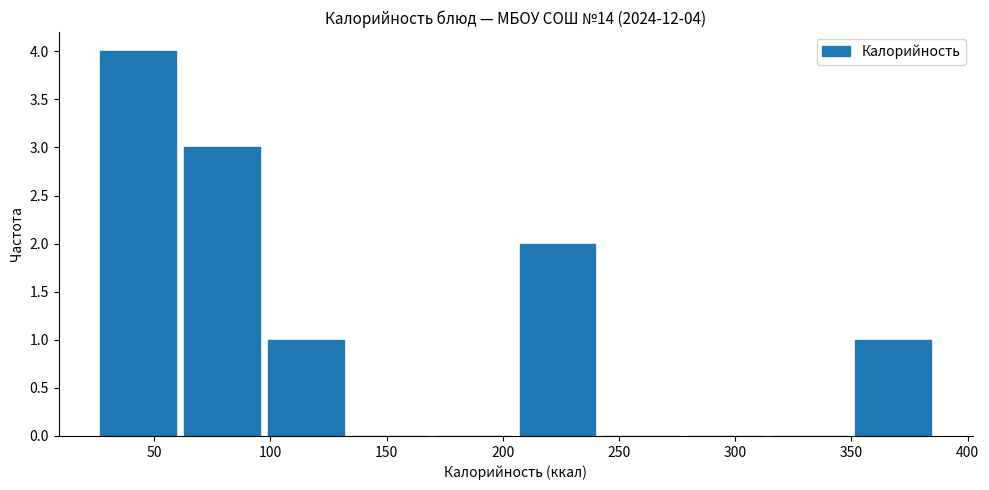

Which range on the x-axis has the tallest bar?

25 to 60